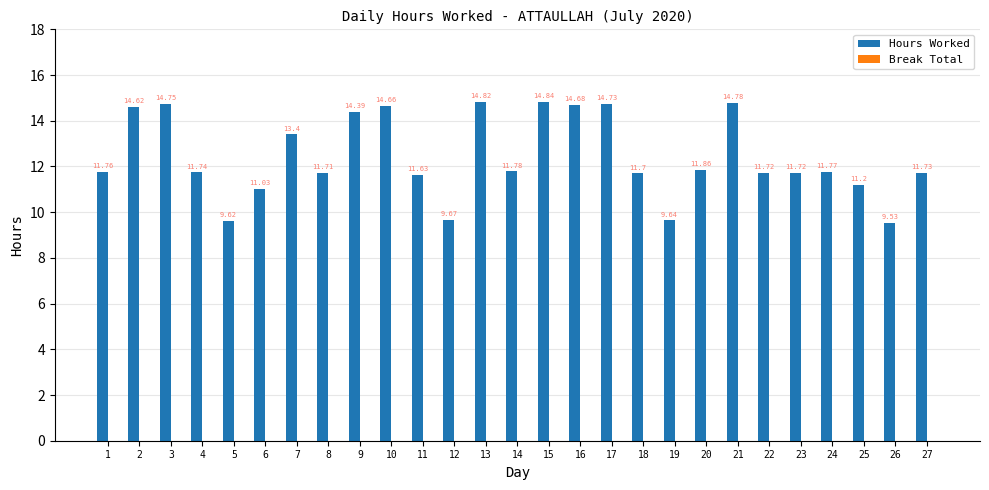

Which has a higher value, 18 or 6?

18